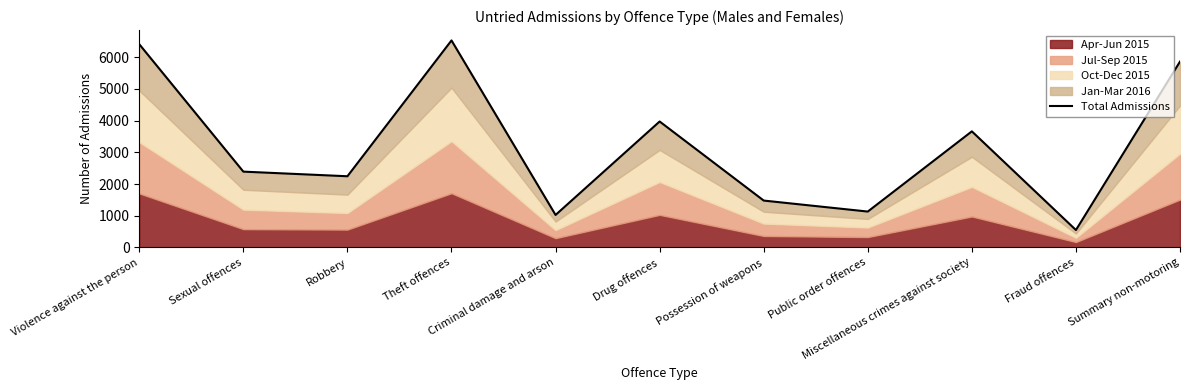

Reading left to right, what are all the values shown in this chart?

6412	2392	2246	6532	1025	3974	1479	1132	3663	549	5864